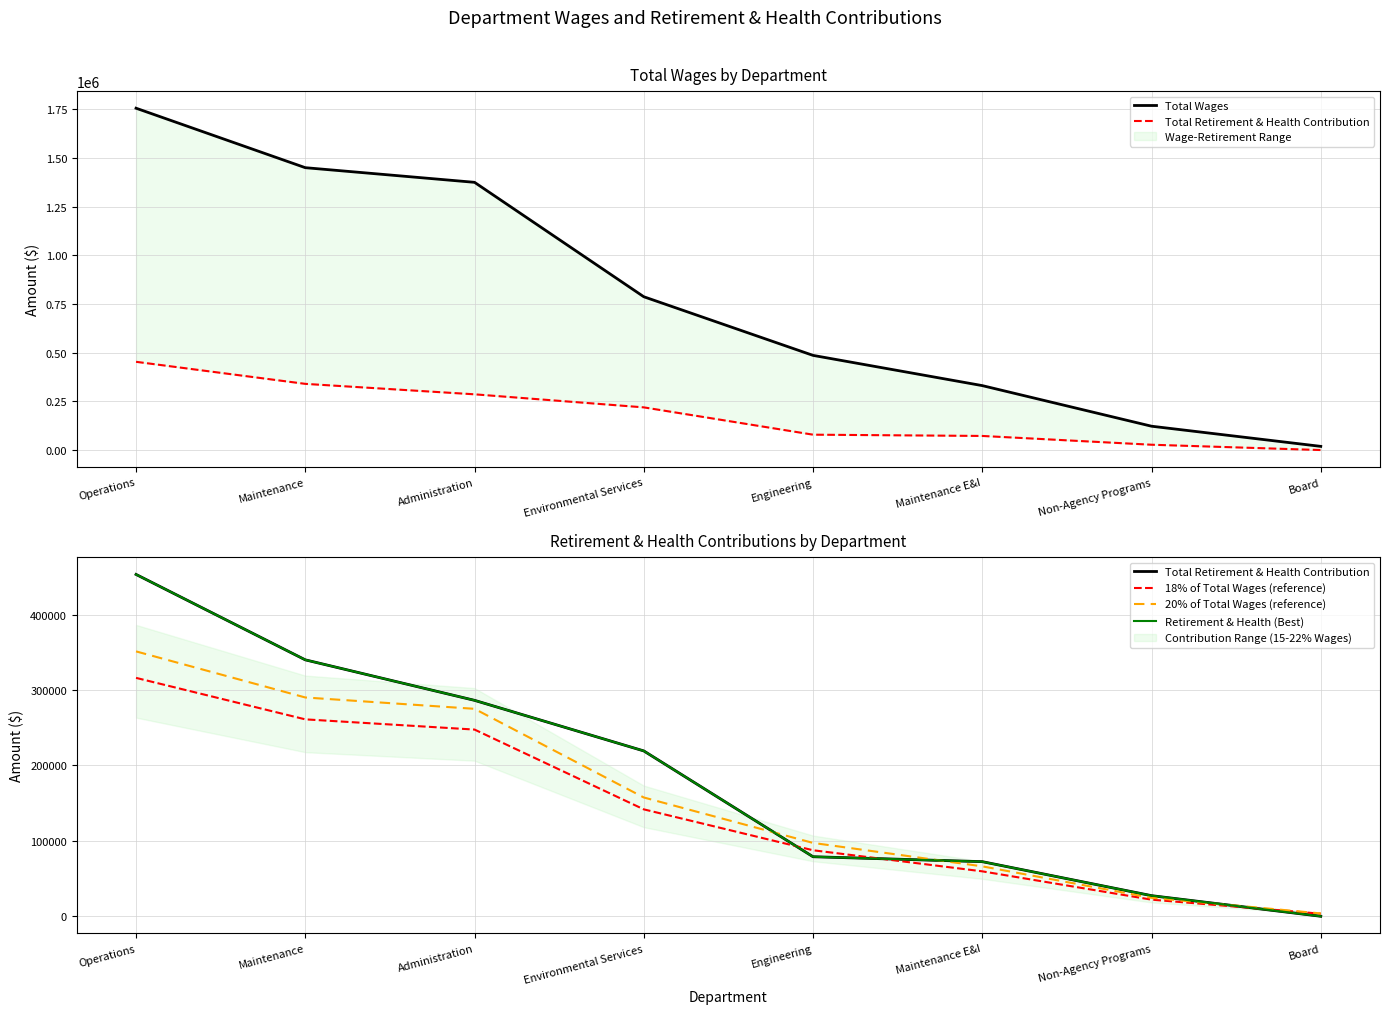

What is the lowest value of the Total Wages series?

18882.0